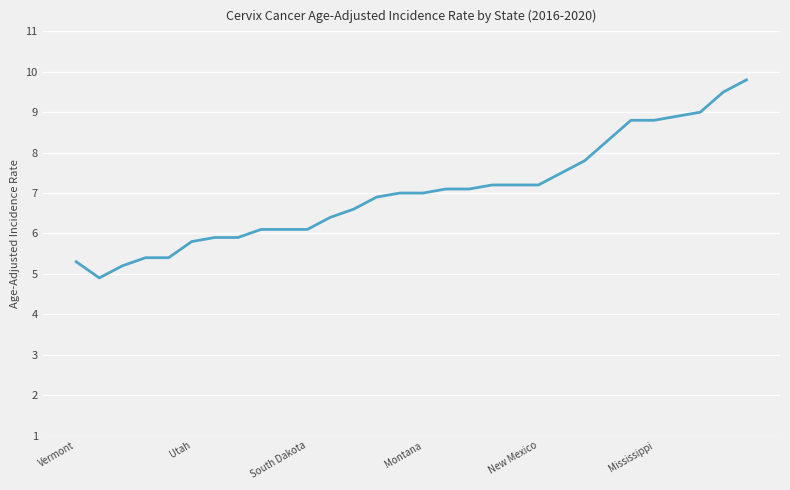

What is the greatest value displayed?

9.8